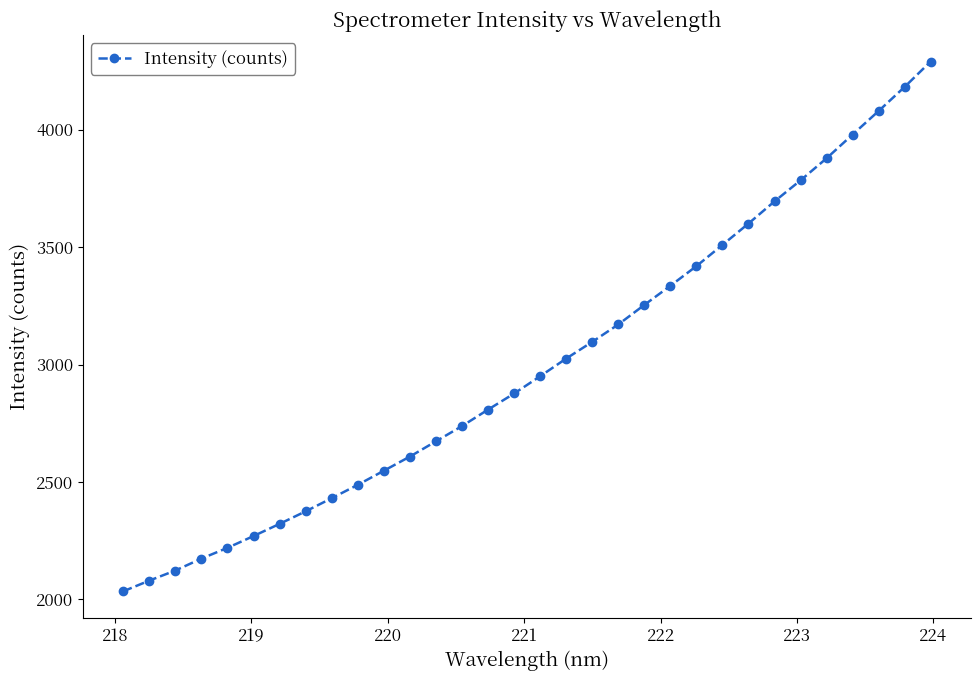

What is the minimum value shown in the chart?

2034.2